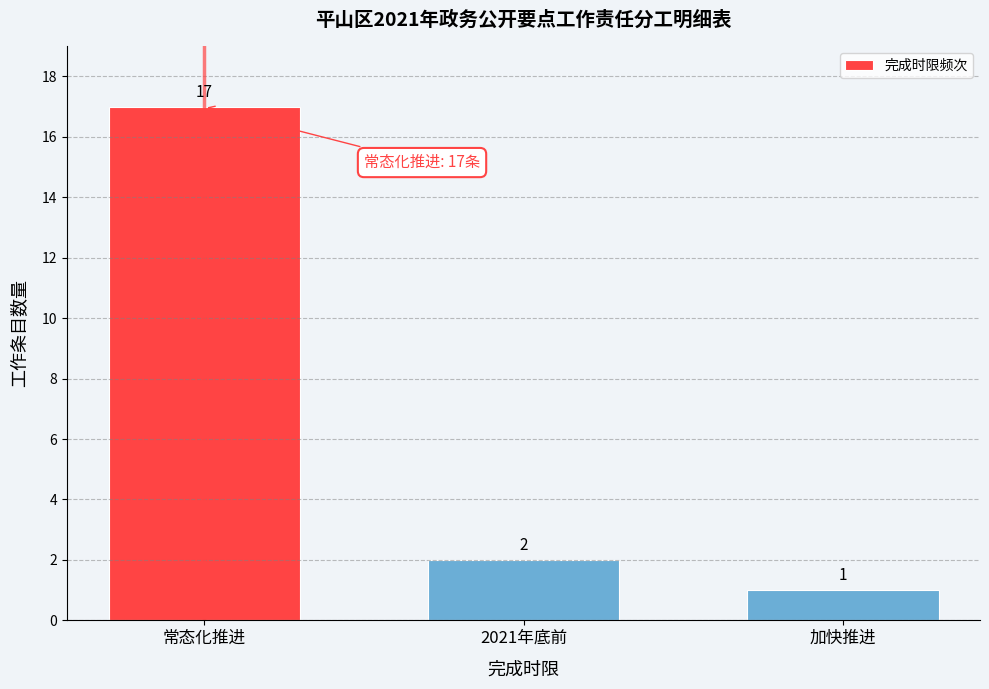

Reading left to right, extract all data points from this chart.

常态化推进=17	2021年底前=2	加快推进=1